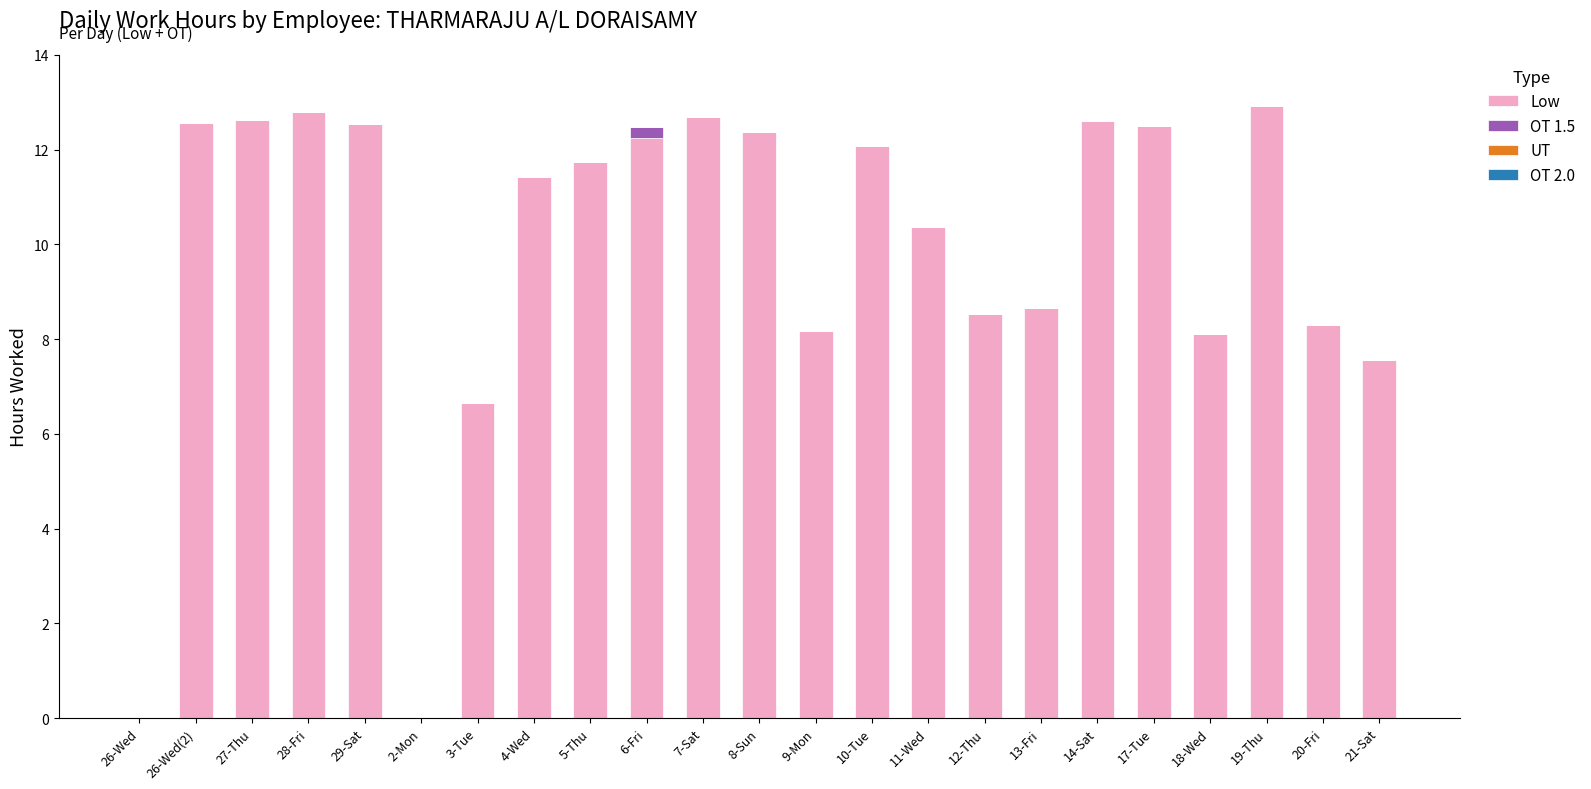

How many data points does each series have?

23